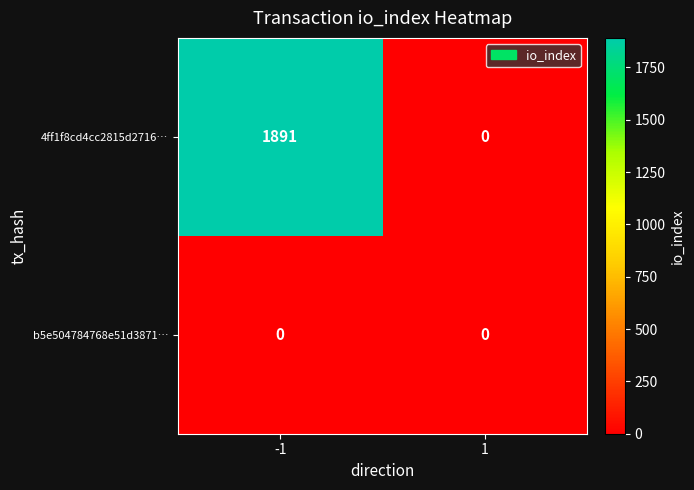

The value of 4ff1f8cd4cc2815d2716… at -1 is 1891. True or false?

True